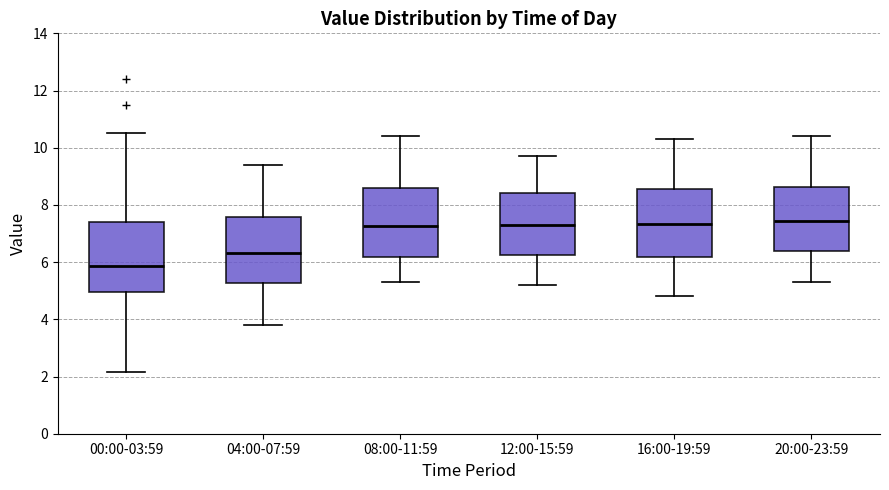

Which box has the lowest median line?

00:00-03:59